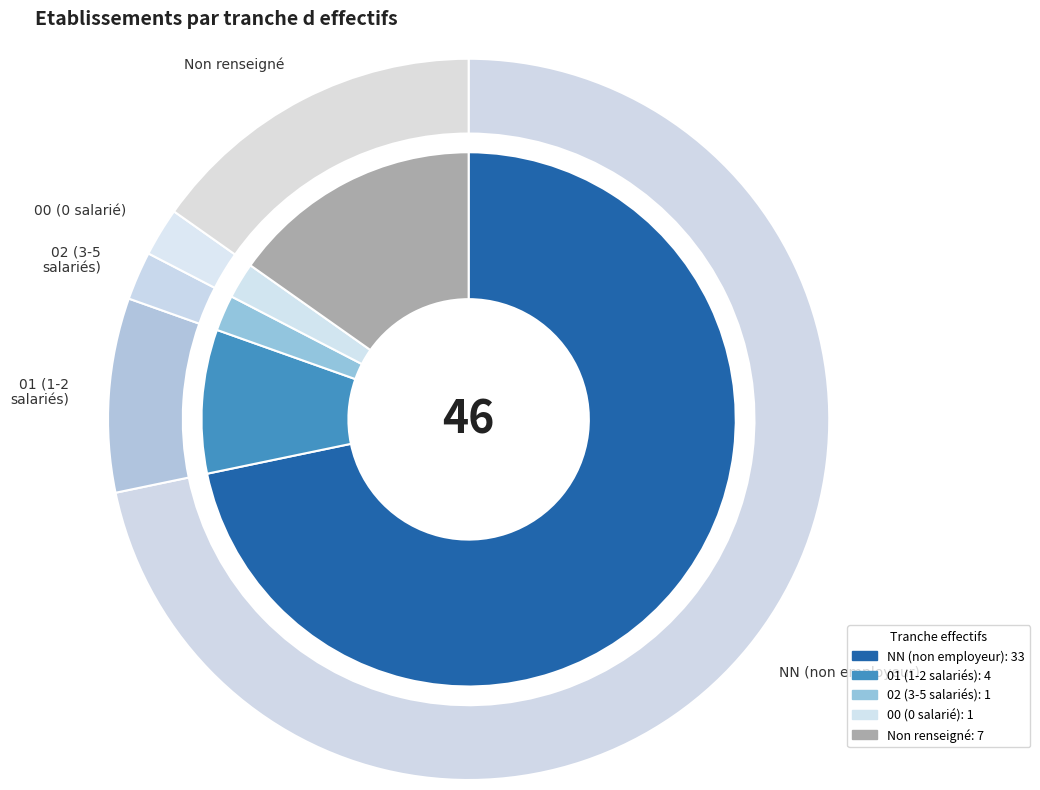

To the nearest percent, what percentage of the pie is 02?

2%